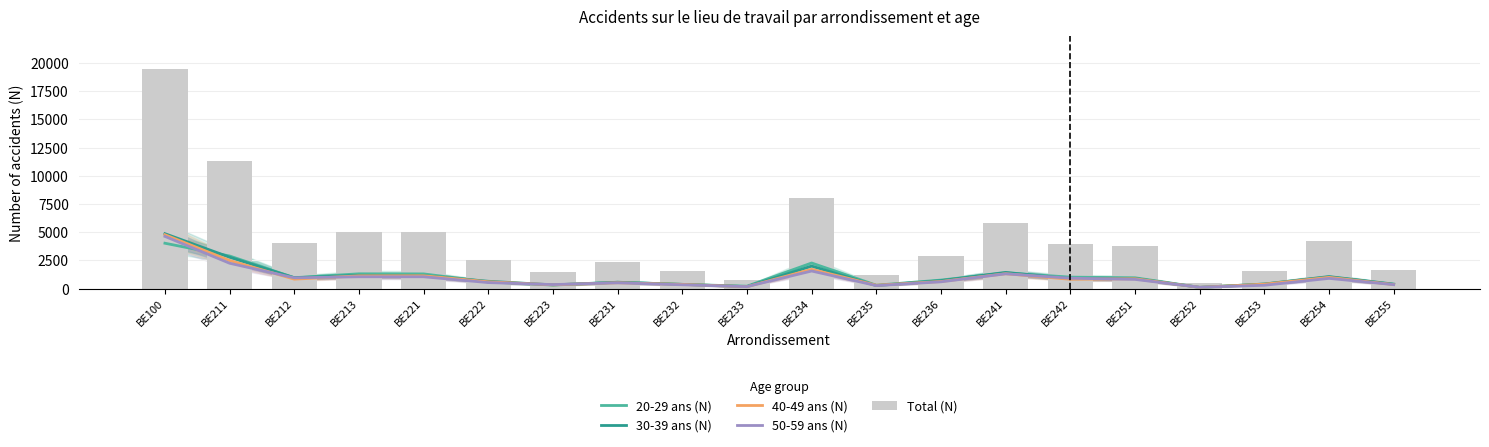

What is the approximate value of 20-29 ans (N) at BE254?

1029